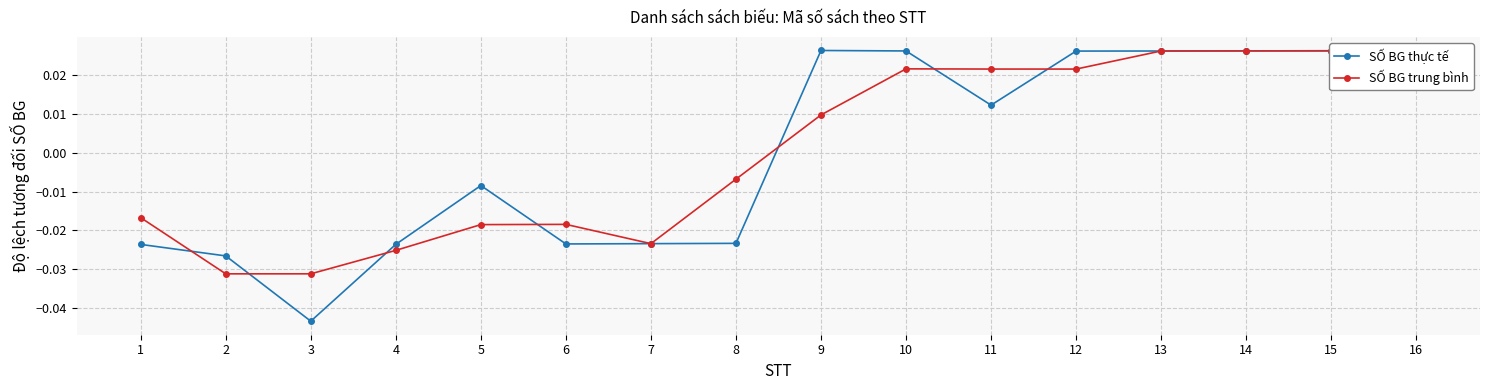

Is the value of SỐ BG thực tế at 1 greater than the value of SỐ BG trung bình at 10?

No